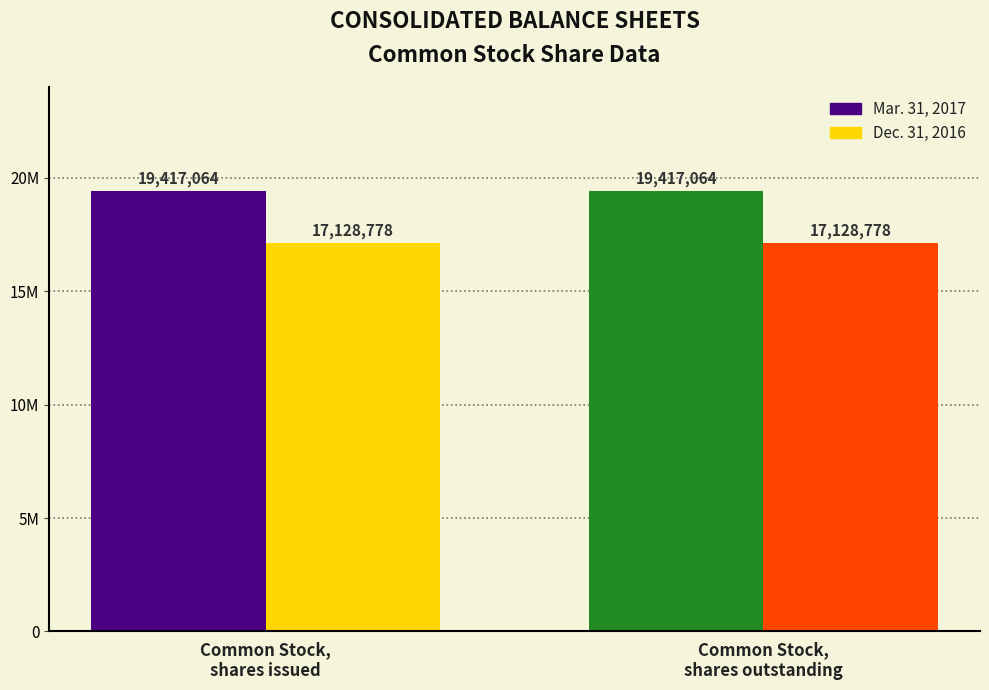

What is the minimum value for Mar. 31, 2017?

19417064